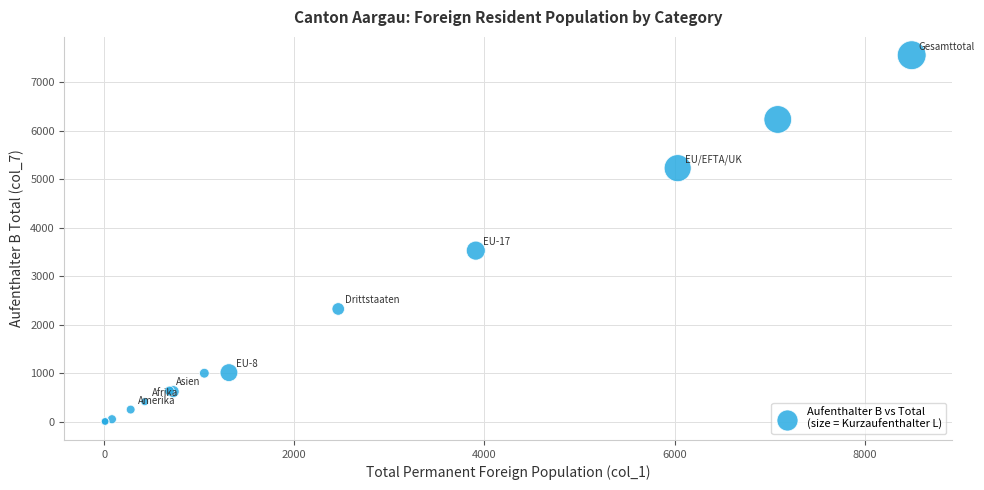

What Y value in the scatter plot is closest to 3780?

3529